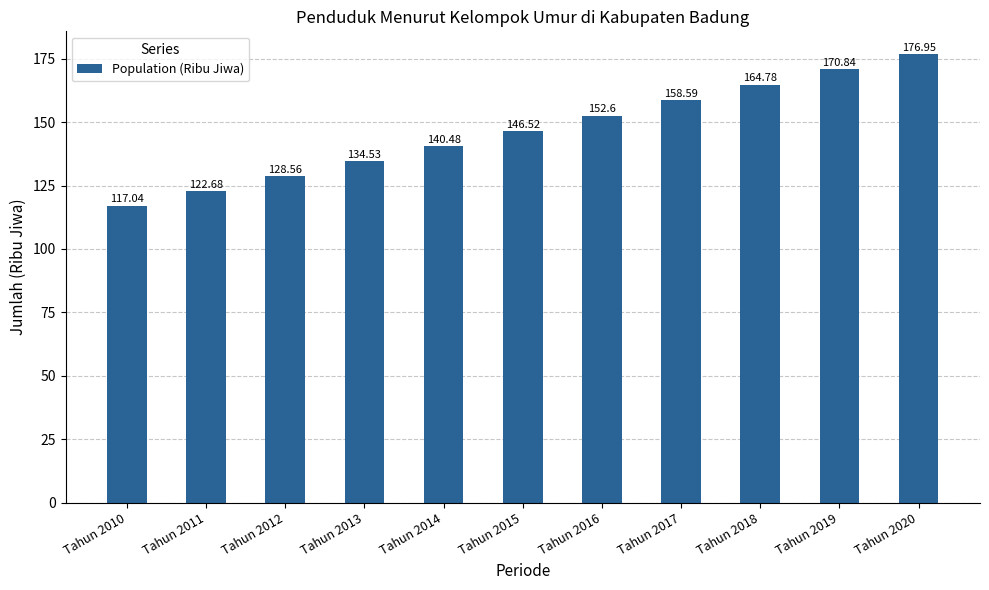

How many categories are shown in the chart?

11